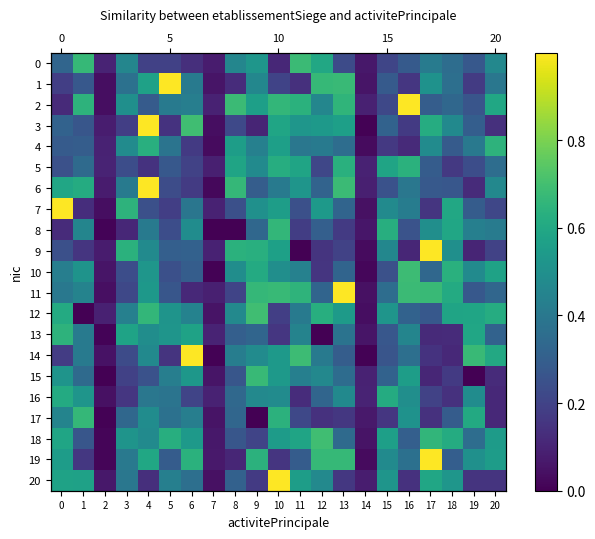

Which series has the largest total across all categories?

2